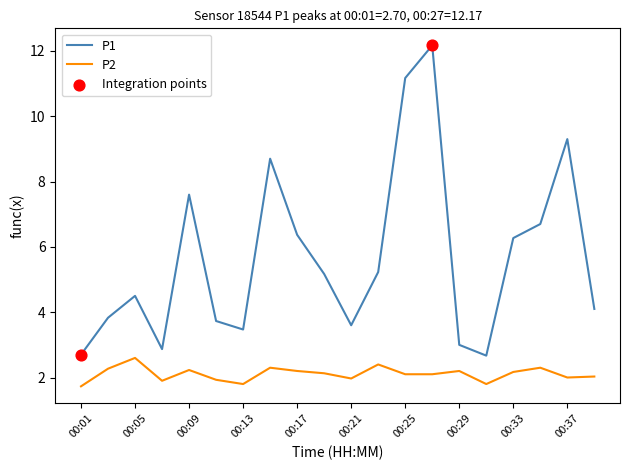

Which series has the largest range (max minus min)?

P1